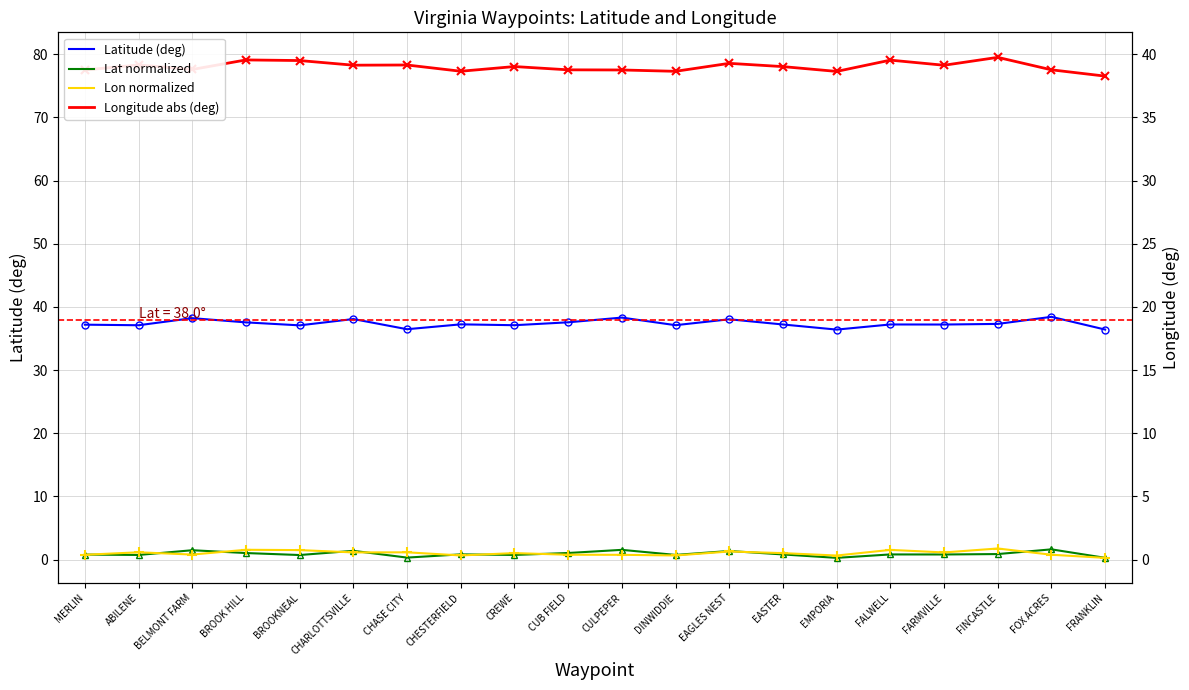

What is the smallest value displayed?

0.3